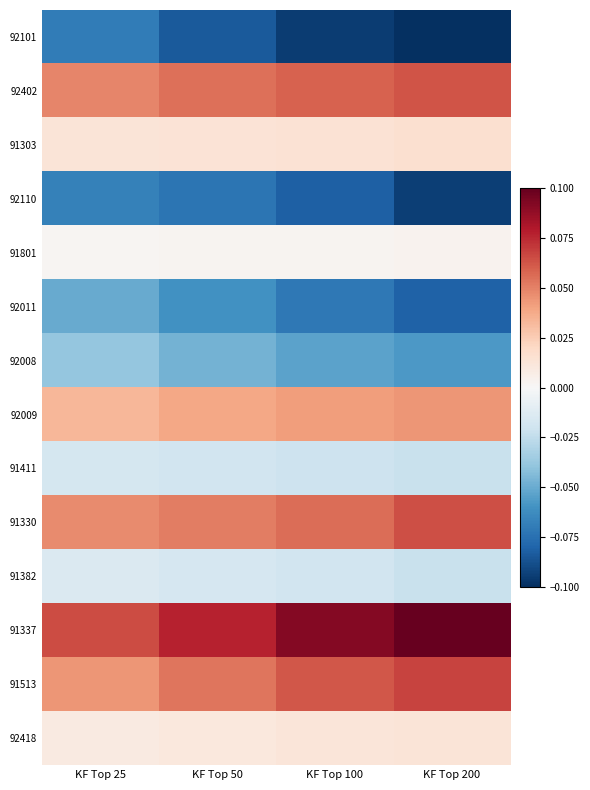

Reading right to left, what are all the values shown in this chart?

92101: KF Top 200=-0.1	KF Top 100=-0.1	KF Top 50=-0.1	KF Top 25=-0.1
92402: KF Top 200=0.1	KF Top 100=0.1	KF Top 50=0.1	KF Top 25=0.0
91303: KF Top 200=0.0	KF Top 100=0.0	KF Top 50=0.0	KF Top 25=0.0
92110: KF Top 200=-0.1	KF Top 100=-0.1	KF Top 50=-0.1	KF Top 25=-0.1
91801: KF Top 200=0.0	KF Top 100=0.0	KF Top 50=0.0	KF Top 25=0.0
92011: KF Top 200=-0.1	KF Top 100=-0.1	KF Top 50=-0.1	KF Top 25=-0.1
92008: KF Top 200=-0.1	KF Top 100=-0.1	KF Top 50=-0.0	KF Top 25=-0.0
92009: KF Top 200=0.0	KF Top 100=0.0	KF Top 50=0.0	KF Top 25=0.0
91411: KF Top 200=-0.0	KF Top 100=-0.0	KF Top 50=-0.0	KF Top 25=-0.0
91330: KF Top 200=0.1	KF Top 100=0.1	KF Top 50=0.1	KF Top 25=0.0
91382: KF Top 200=-0.0	KF Top 100=-0.0	KF Top 50=-0.0	KF Top 25=-0.0
91337: KF Top 200=0.1	KF Top 100=0.1	KF Top 50=0.1	KF Top 25=0.1
91513: KF Top 200=0.1	KF Top 100=0.1	KF Top 50=0.1	KF Top 25=0.0
92418: KF Top 200=0.0	KF Top 100=0.0	KF Top 50=0.0	KF Top 25=0.0